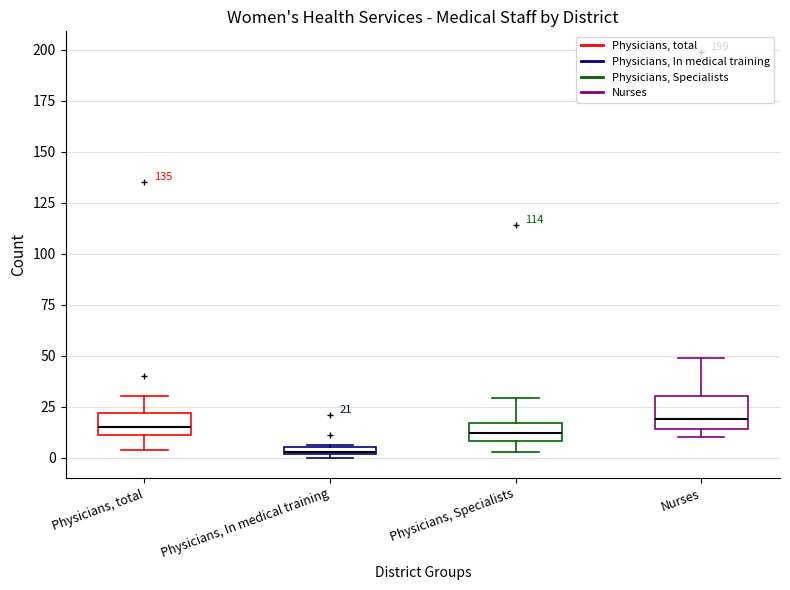

Which box has the lowest median line?

Physicians, In medical training